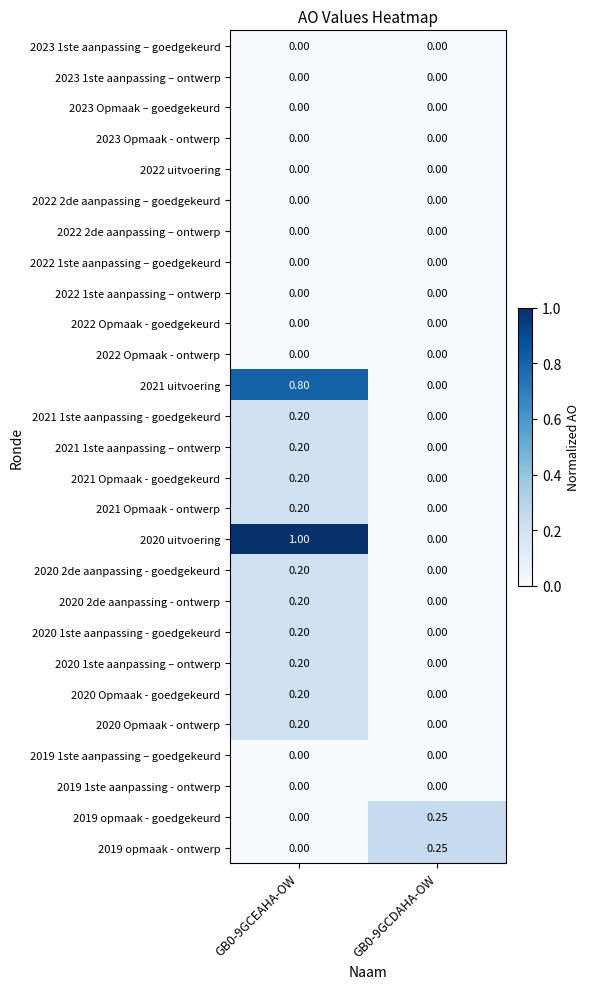

Which has a higher value, GB0-9GCEAHA-OW or GB0-9GCDAHA-OW?

GB0-9GCEAHA-OW